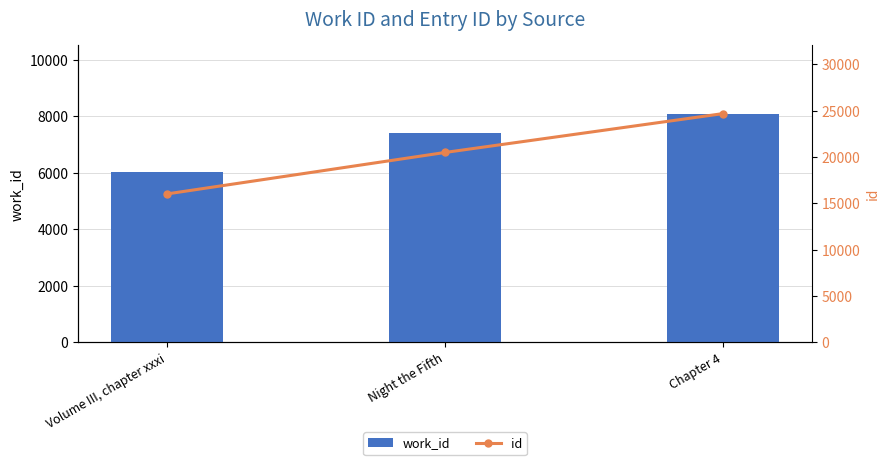

What is the average value of the work_id series?

7180